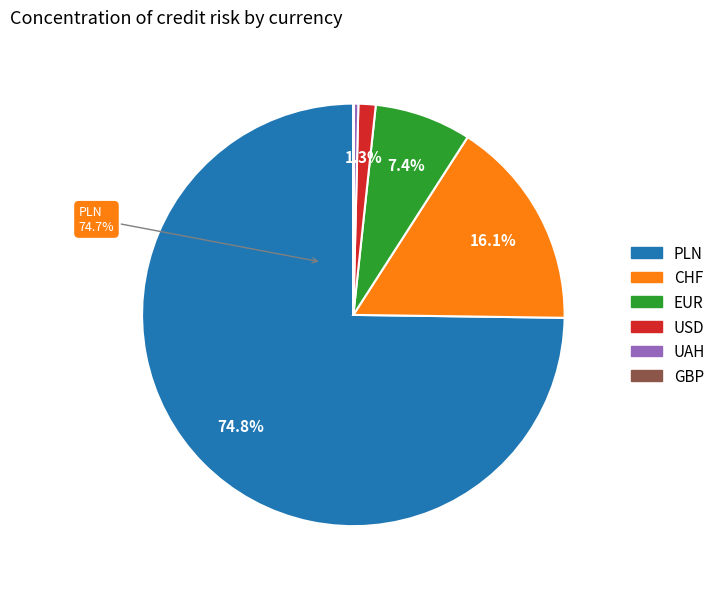

The USD slice represents 1% of the pie. True or false?

True